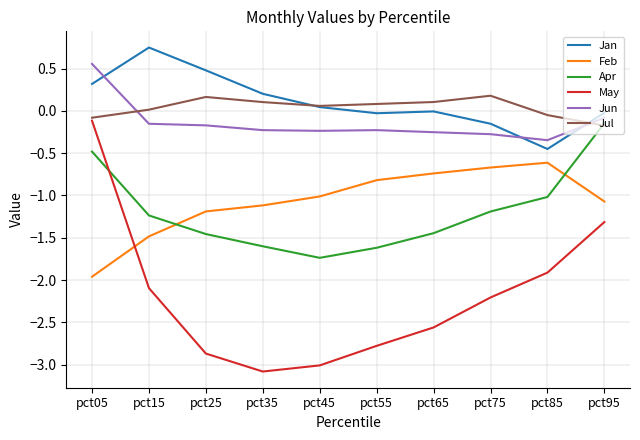

What is the spread (max minus min) of values at pct05?

2.5